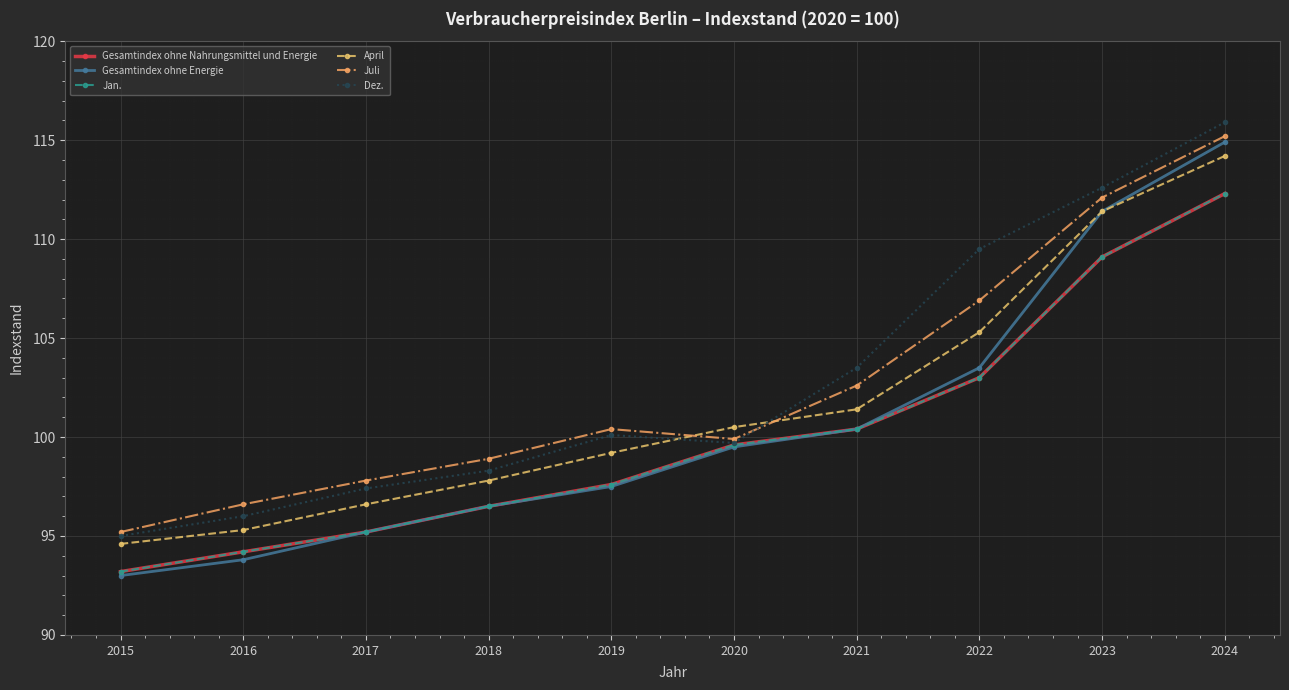

What is the difference between the Gesamtindex ohne Nahrungsmittel und Energie values at 2018 and 2021?

3.9